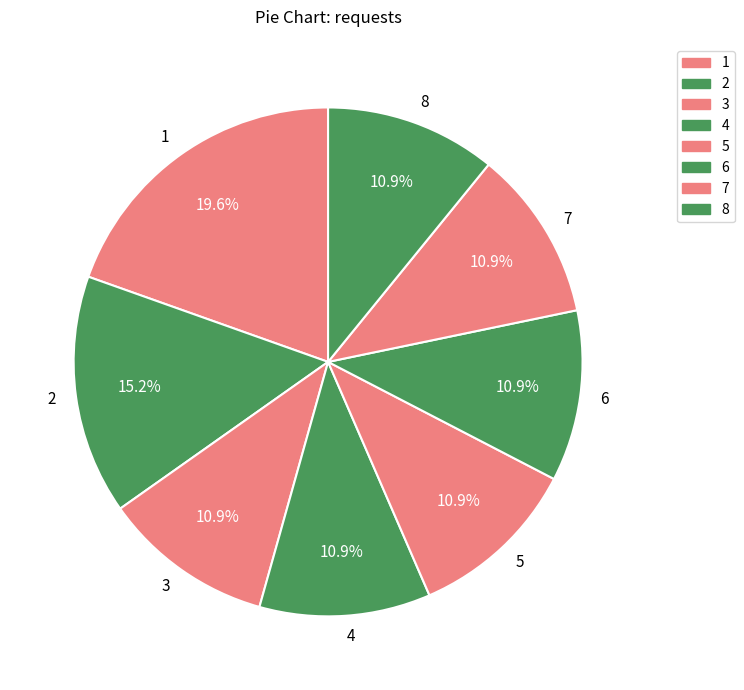

What is the ratio of the value at 5 to the value at 2?

0.7